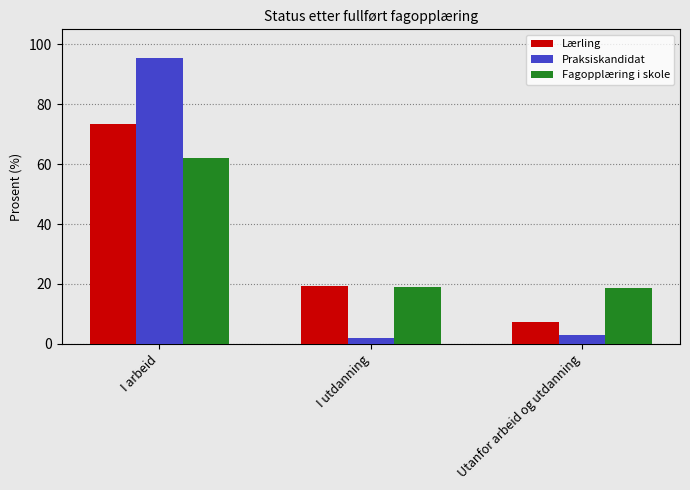

How many data points in Praksiskandidat are above 2?

2